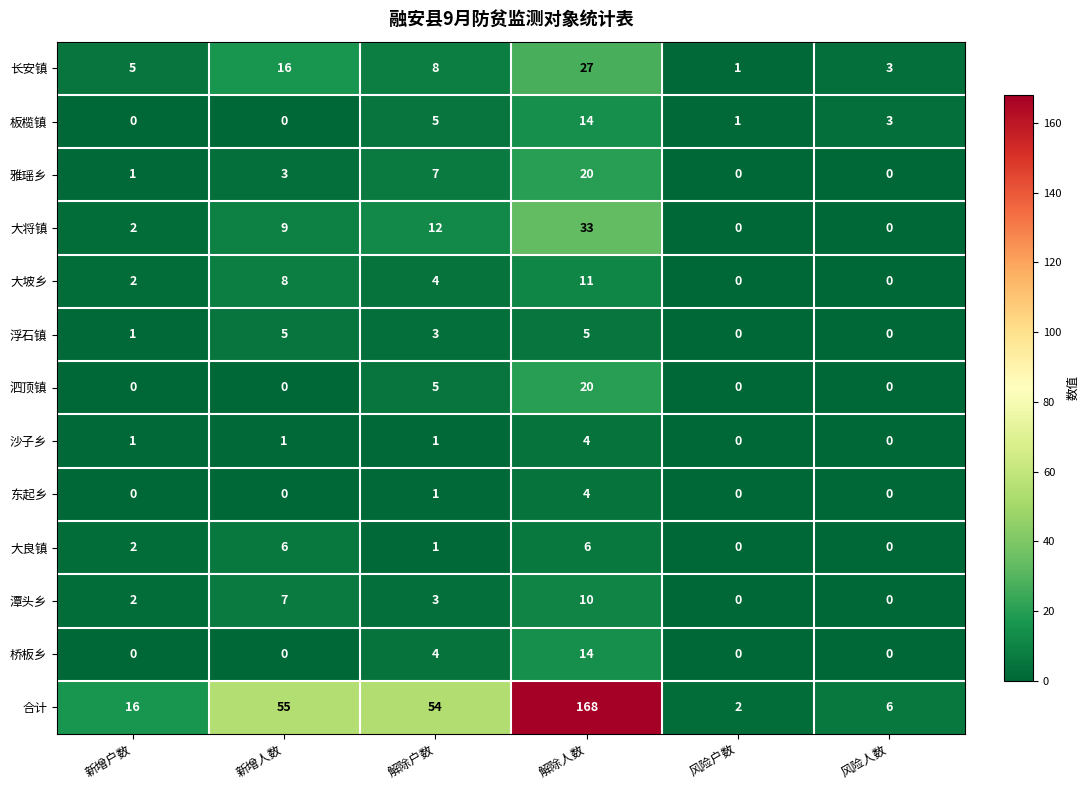

What is the total value across all series at 解除户数?

108